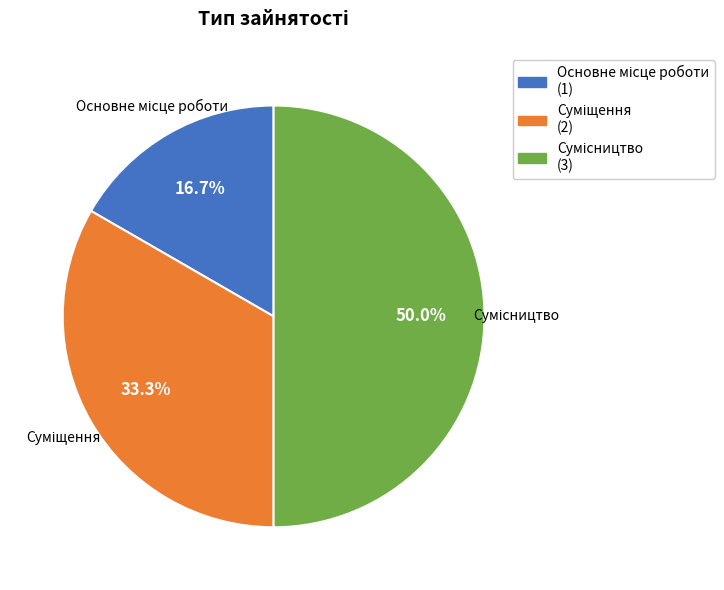

How many slices are in this pie chart?

3